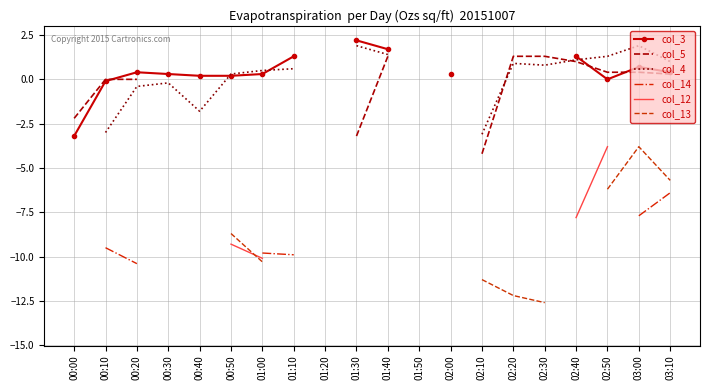

True or false: col_13 has a value of nan at 01:20.

False